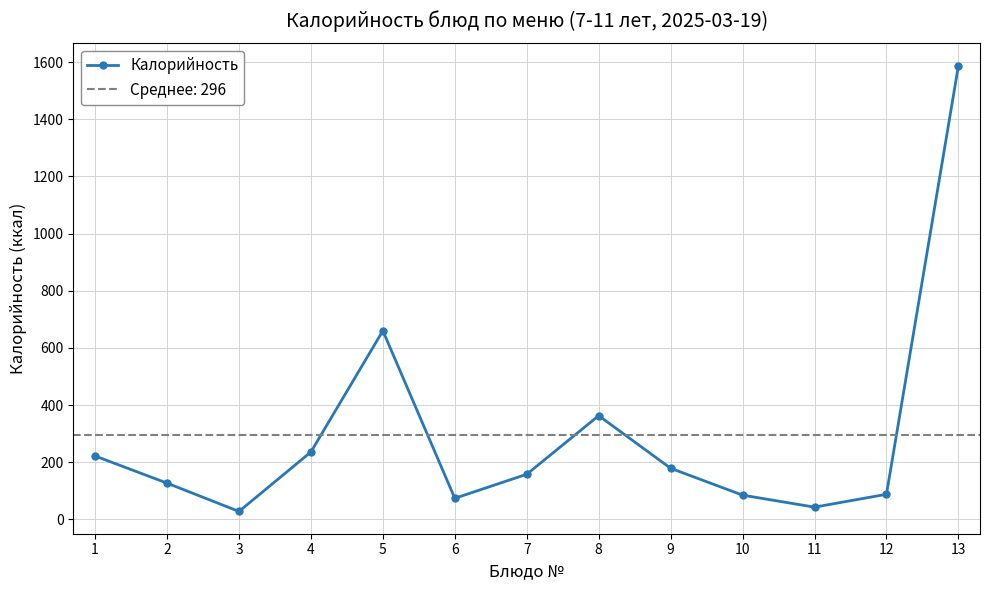

Reading left to right, transcribe all the data shown in this chart.

222	127	28	236	660	74	158	363	179	85	43	88	1587